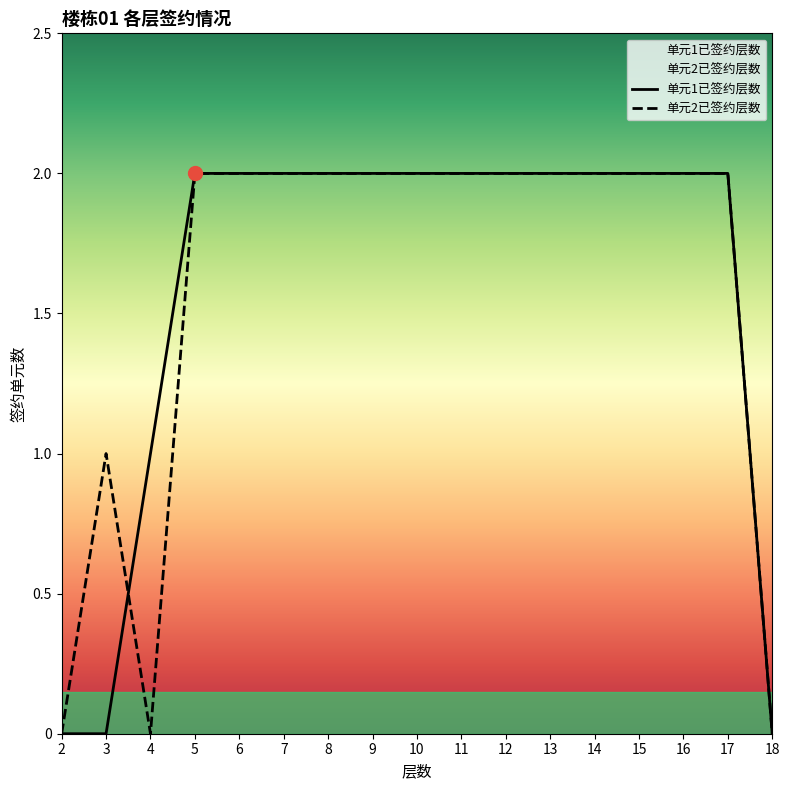

At how many categories does at least one series exceed 1?

13